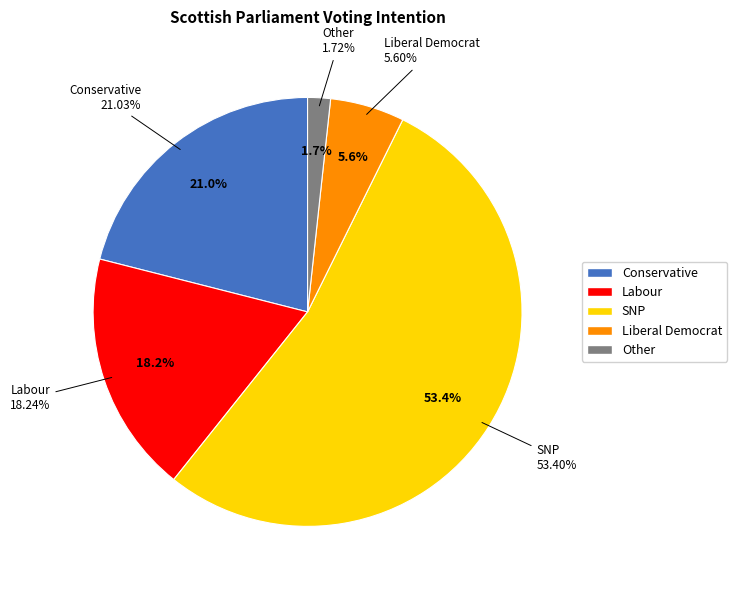

To the nearest percent, what portion does SNP represent?

53%